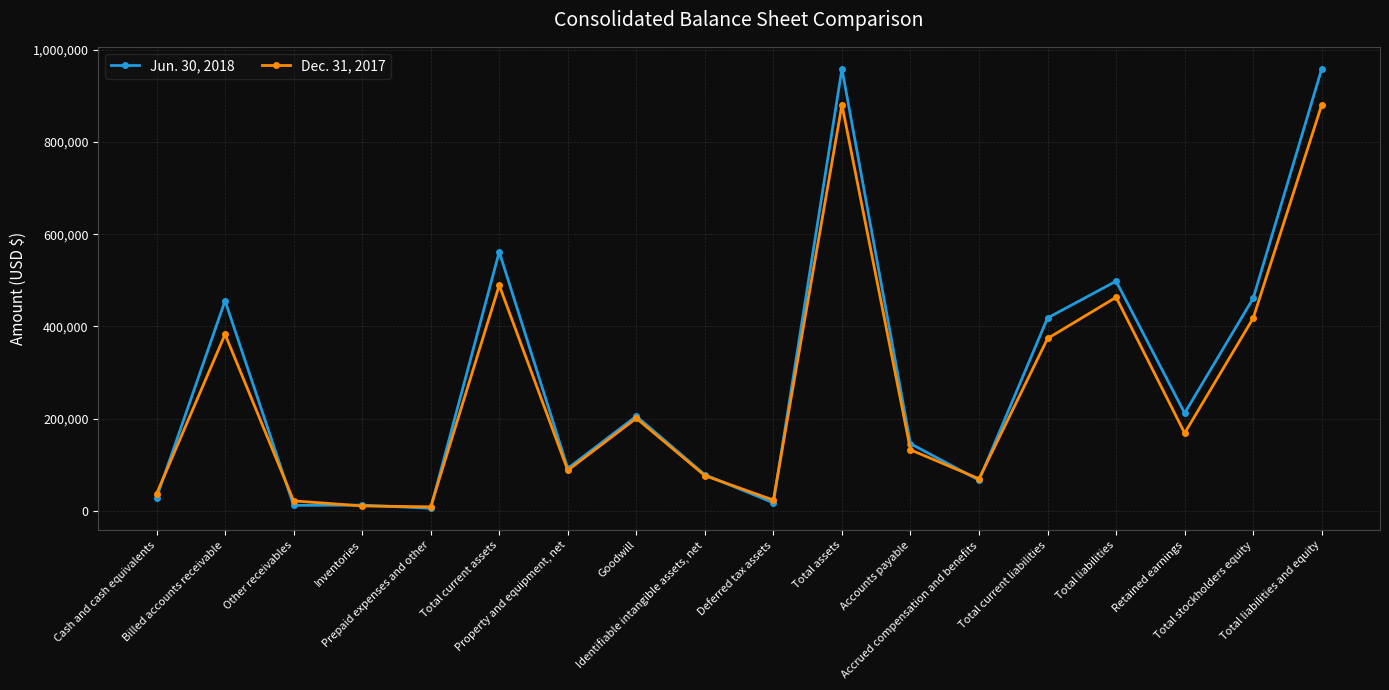

What is the greatest value displayed?

959166